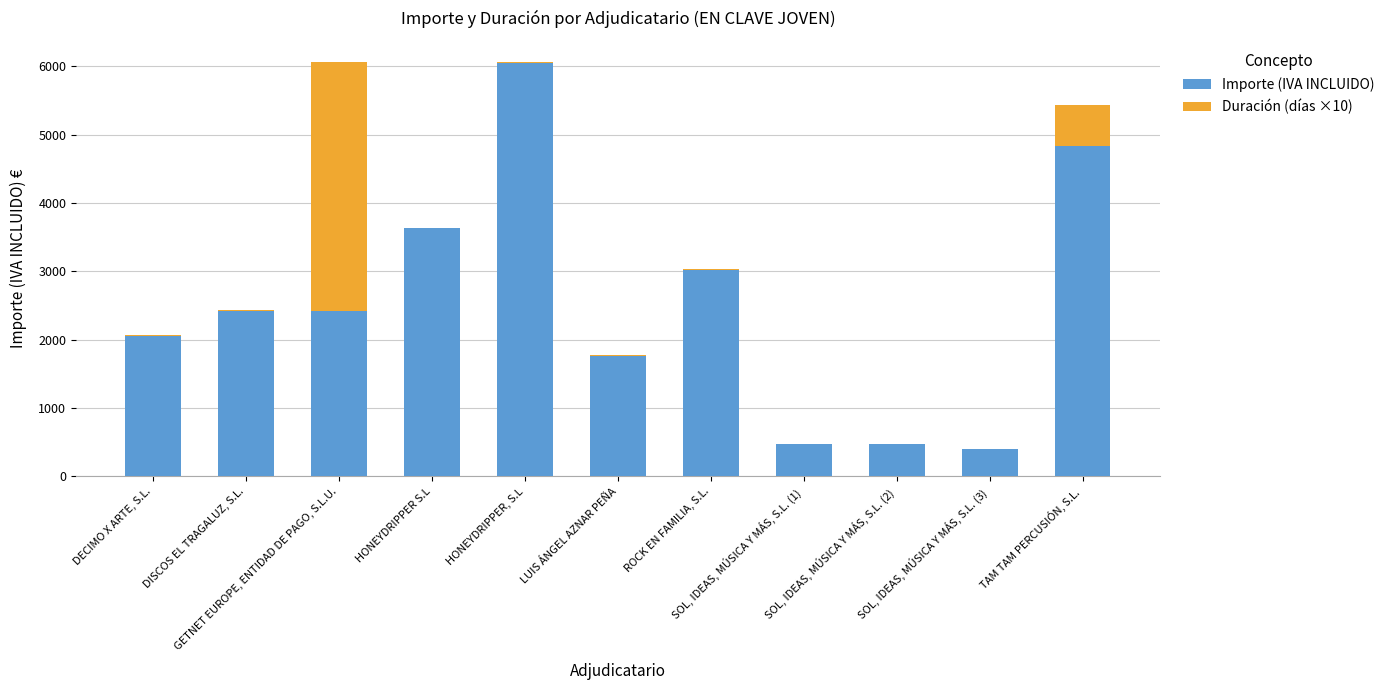

True or false: Importe (IVA INCLUIDO) has a value of 978.2 at GETNET EUROPE, ENTIDAD DE PAGO, S.L.U..

False